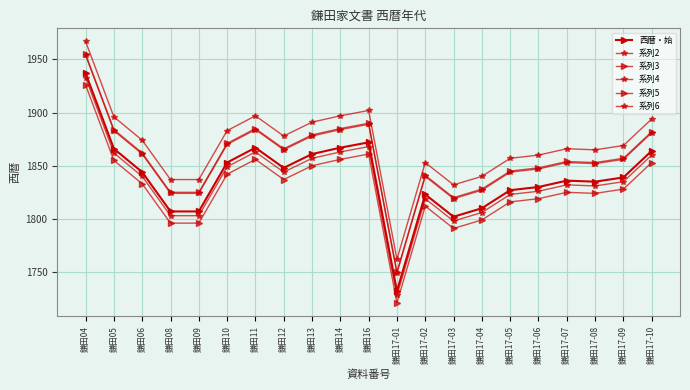

True or false: 系列2 and 系列4 cross at least once.

False